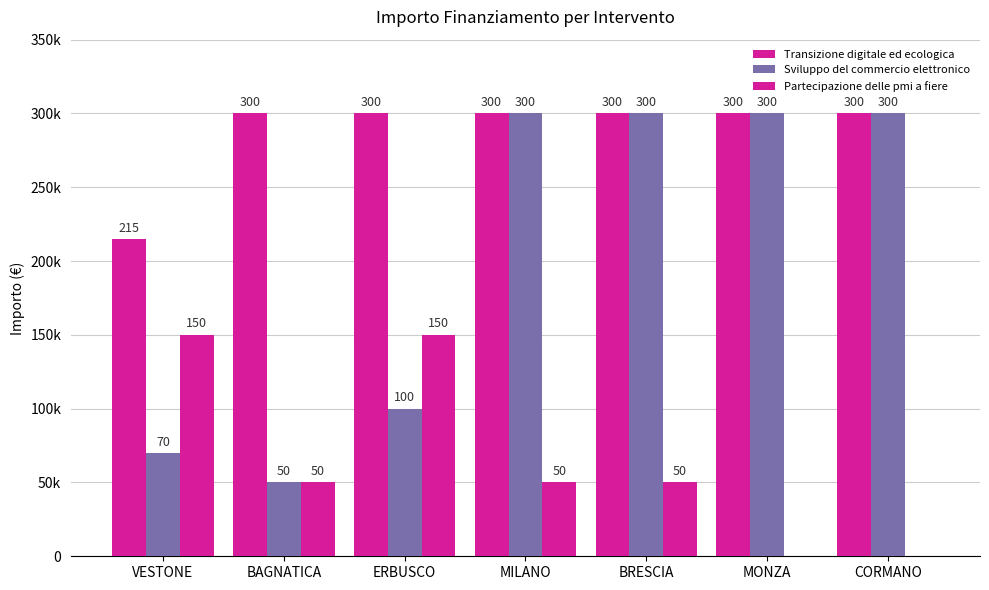

Are the bars horizontal?

No